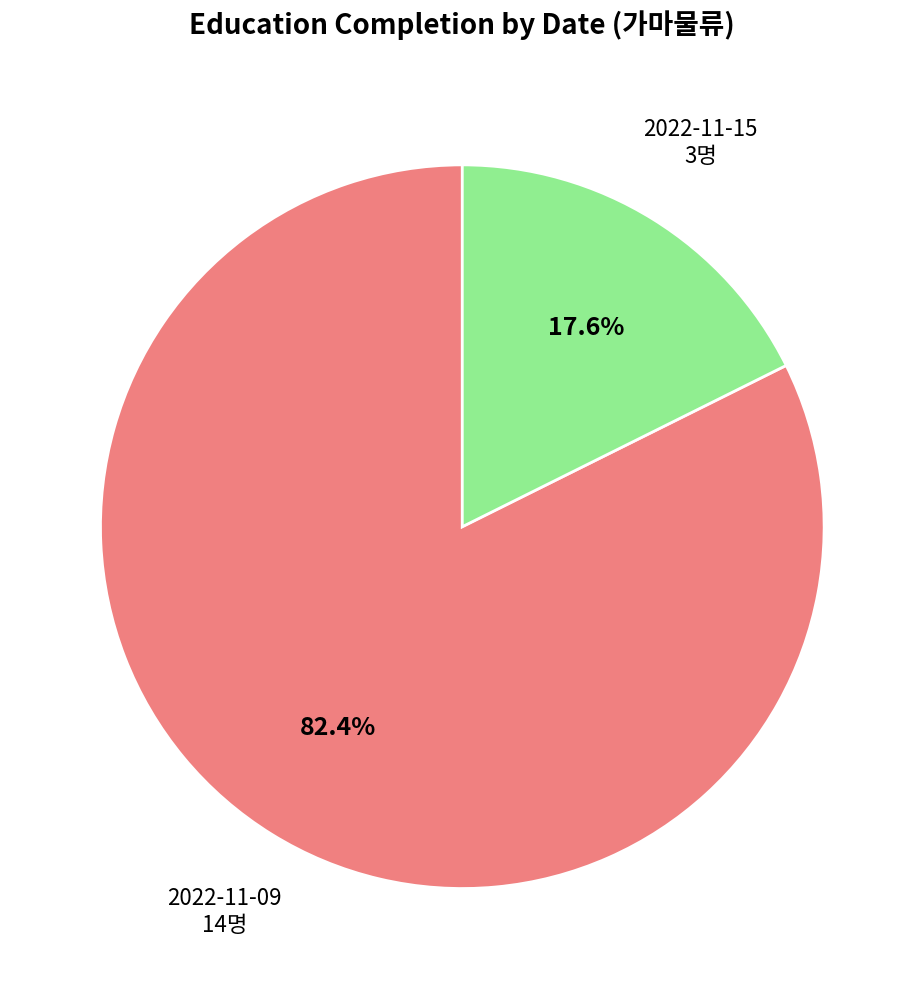

Is there any slice that represents more than half of the pie?

Yes